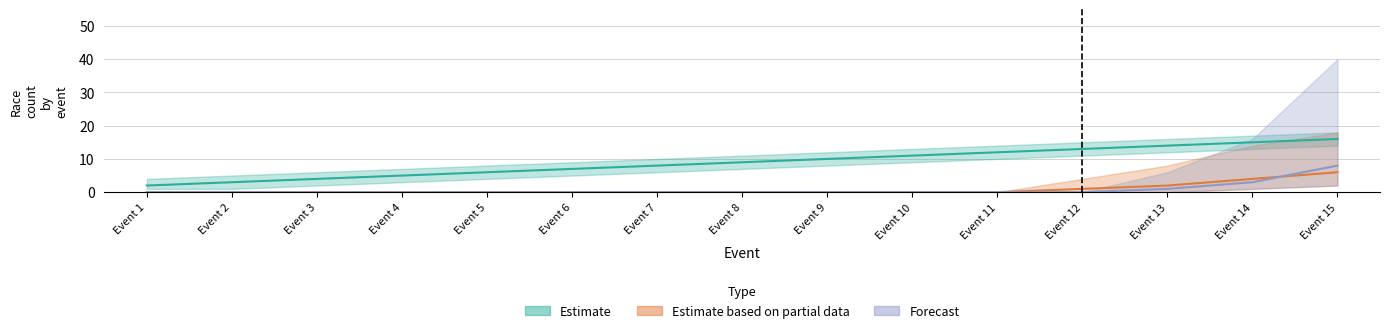

Reading left to right, extract all data points from this chart.

Estimate: 2	3	4	5	6	7	8	9	10	11	12	13	14	15	16
Estimate based on partial data: 0	0	0	0	0	0	0	0	0	0	0	1	2	4	6
Forecast: 0	0	0	0	0	0	0	0	0	0	0	0	1	3	8